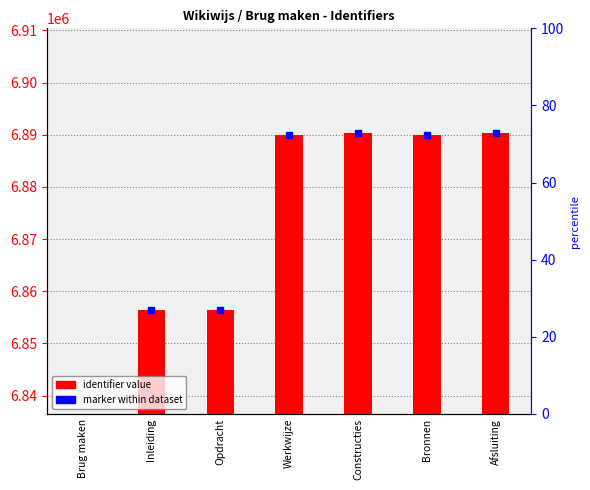

Does the chart contain any negative values?

No